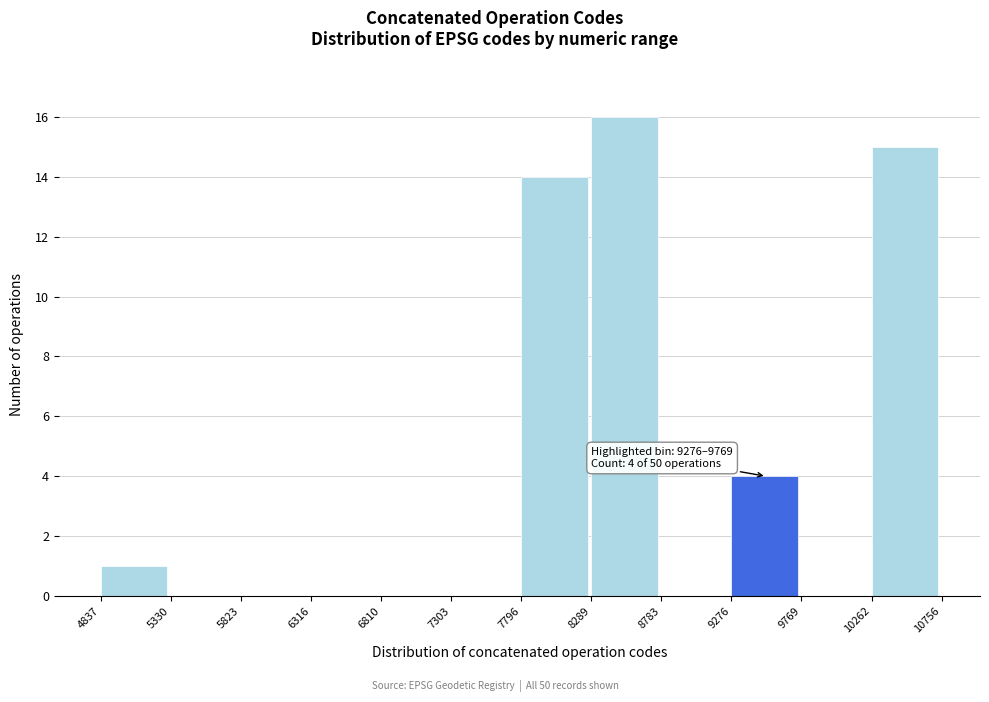

Over which range of the x-axis is the bar tallest?

8289 to 8783